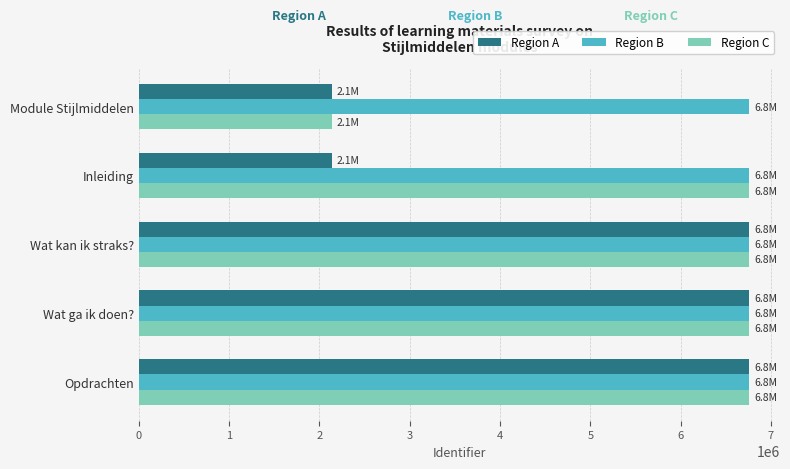

What is the lowest value of the Region B series?

6762921